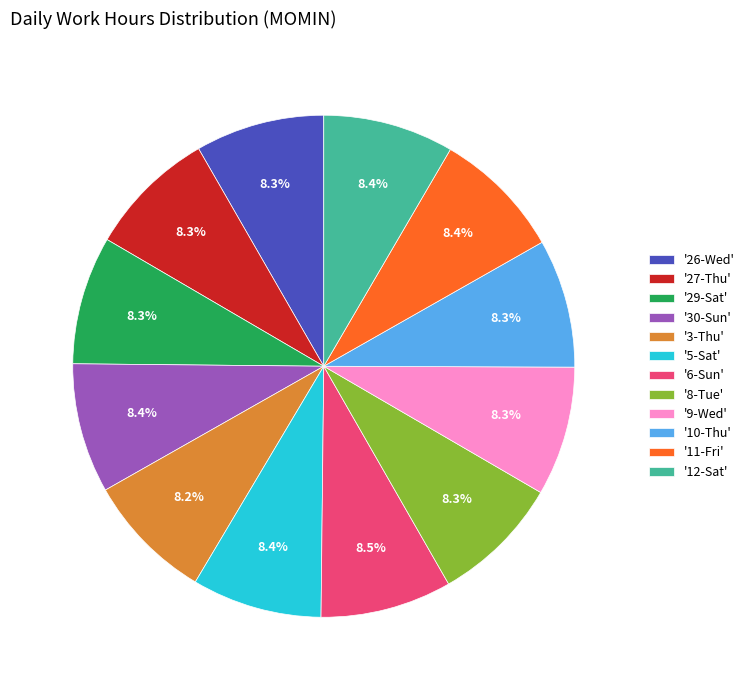

How many segments does this pie chart have?

12